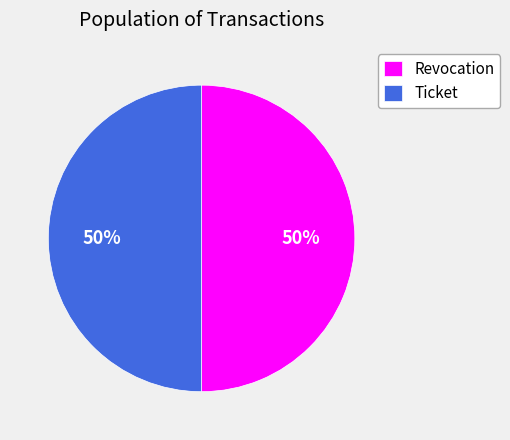

Is the sum of Revocation and Ticket greater than half?

Yes